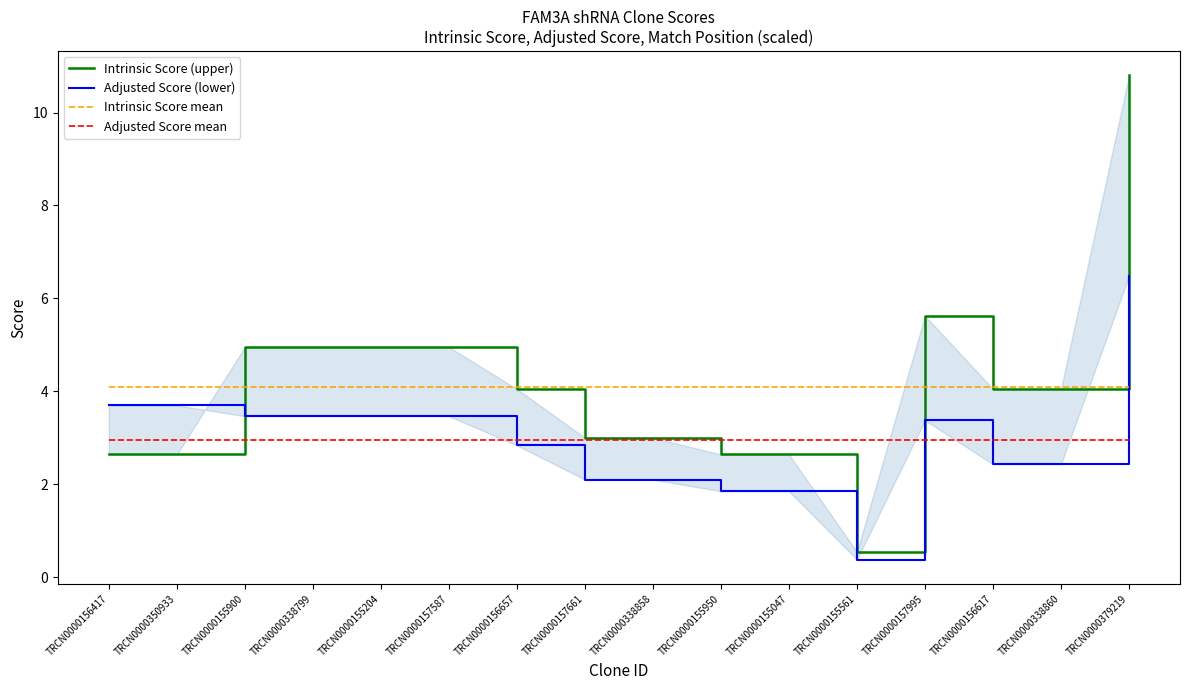

How many distinct data groups are displayed?

4